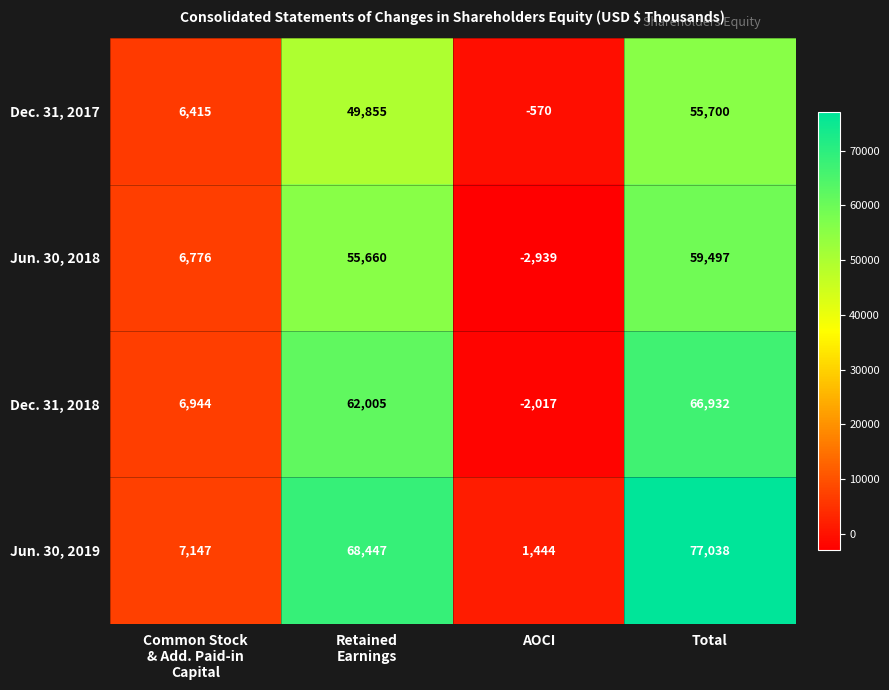

At which category is the sum across all series the highest?

Total